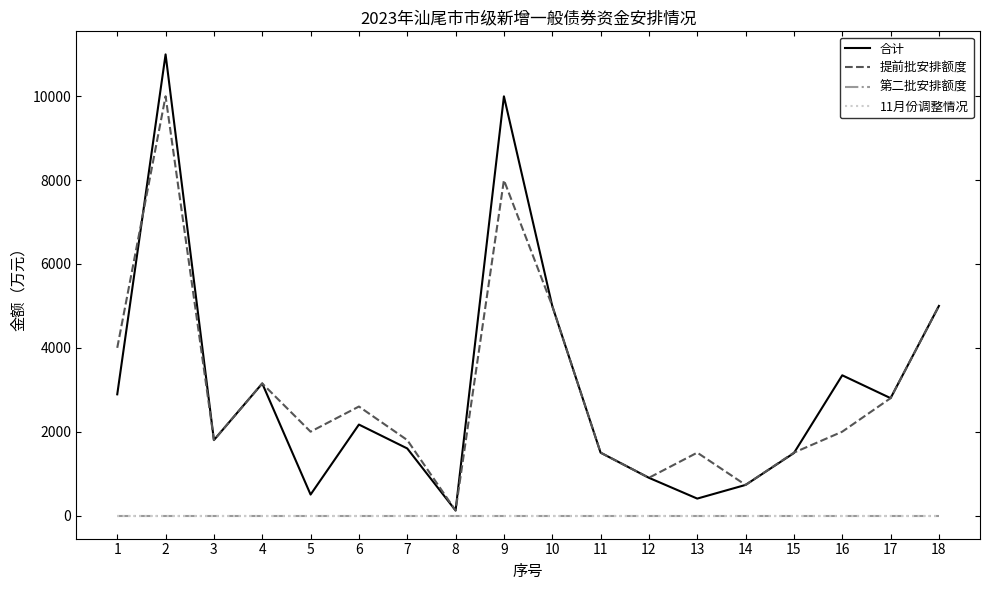

Where is the first local maximum for 提前批安排额度?

2